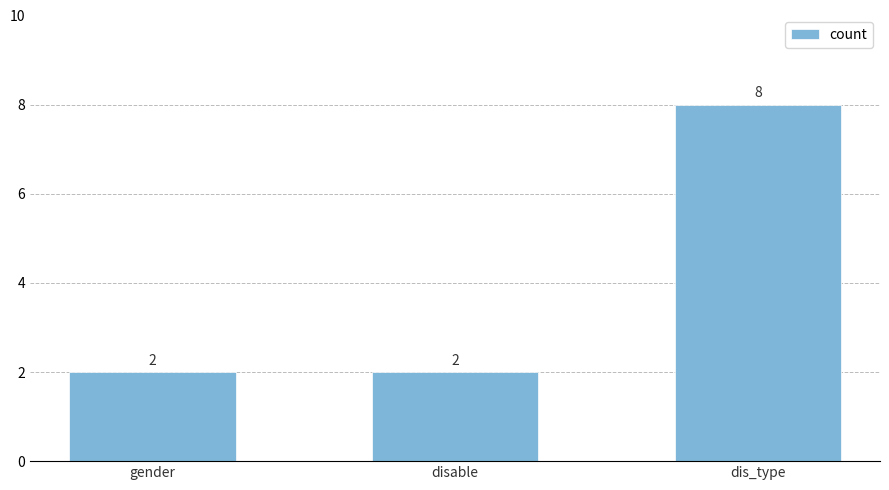

What is the difference between the maximum and minimum values?

6